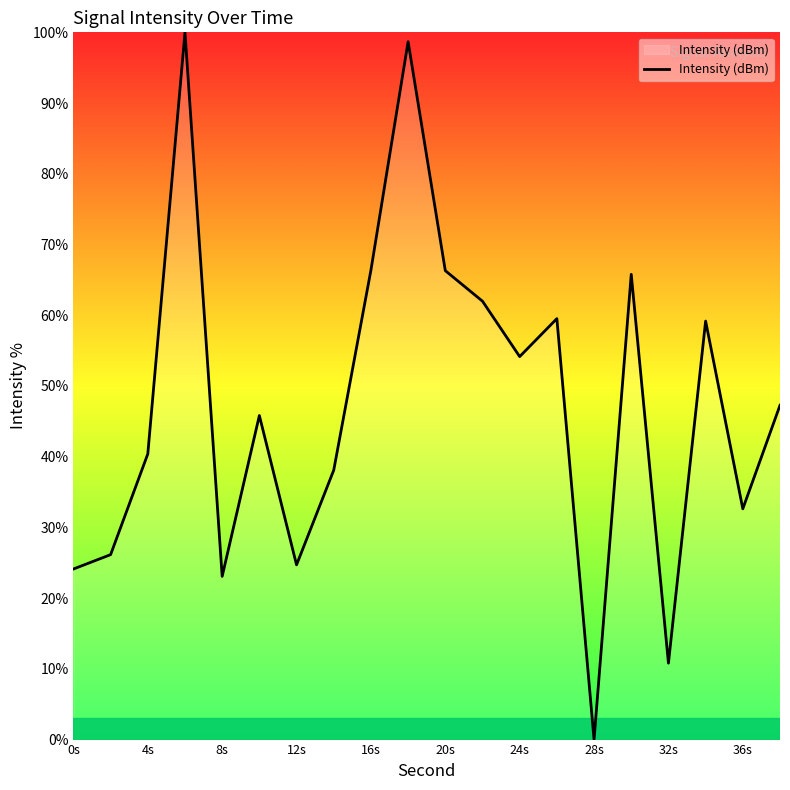

What is the greatest value displayed?

100.0